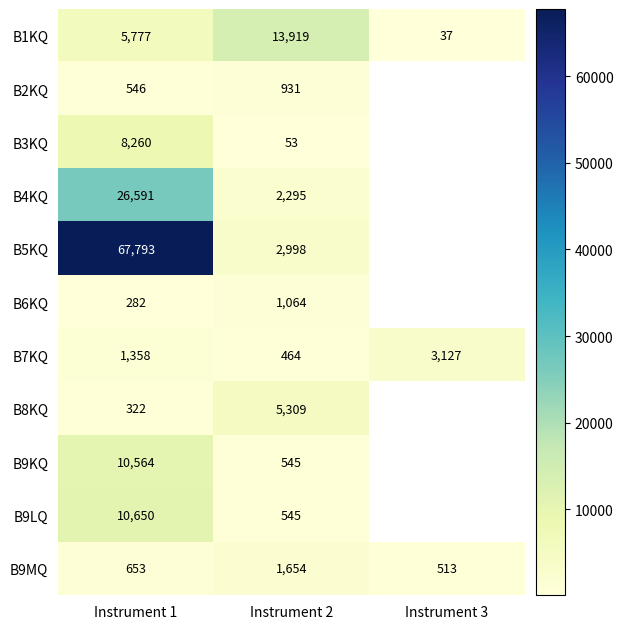

Is the value of B9MQ at Instrument 3 greater than the value of B8KQ at Instrument 2?

No